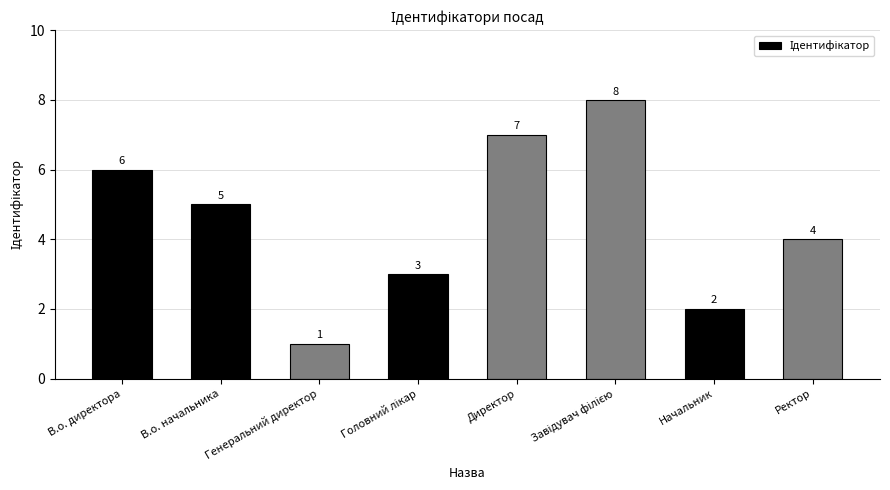

Which has a higher value, Генеральний директор or Ректор?

Ректор